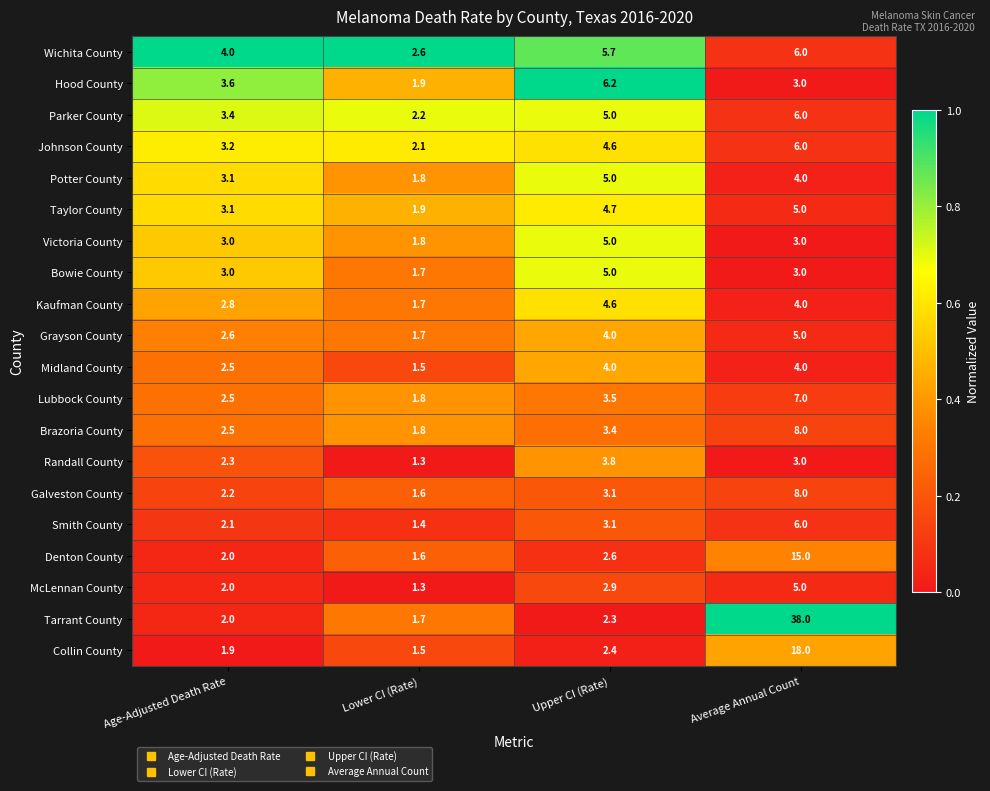

Which series has the widest spread of values?

Tarrant County